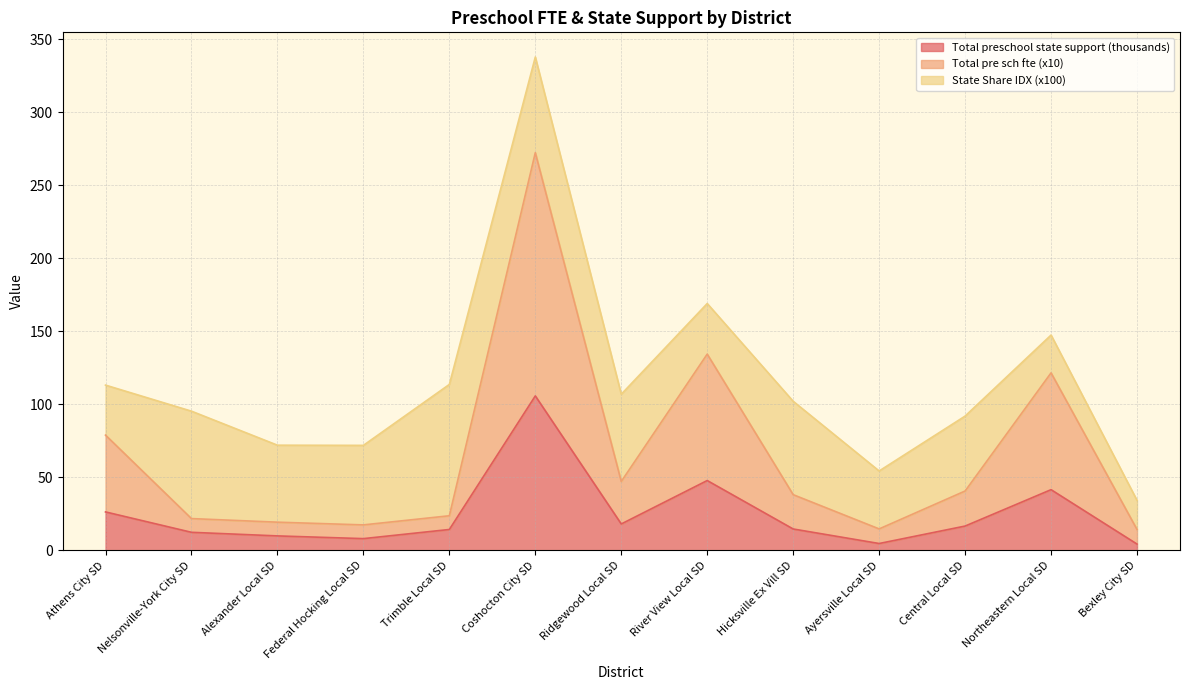

In Total preschool state support, how many points are higher than both neighbors (excluding endpoints)?

3